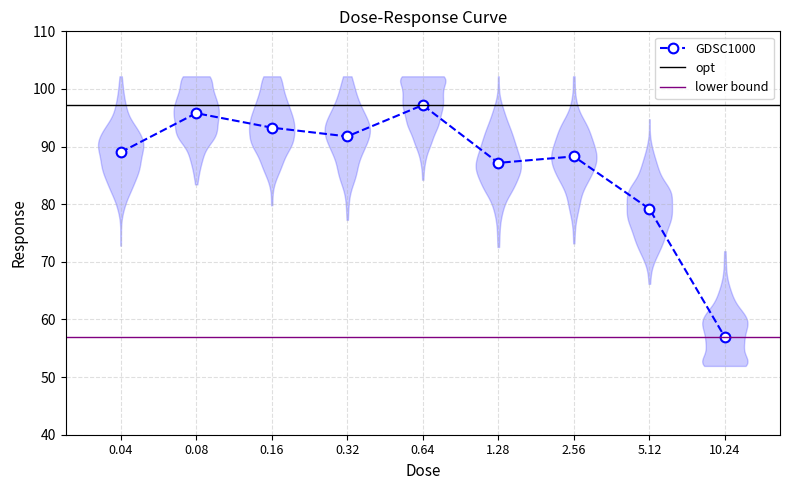

How many interior local peaks (higher than both neighbors) does the data have?

3